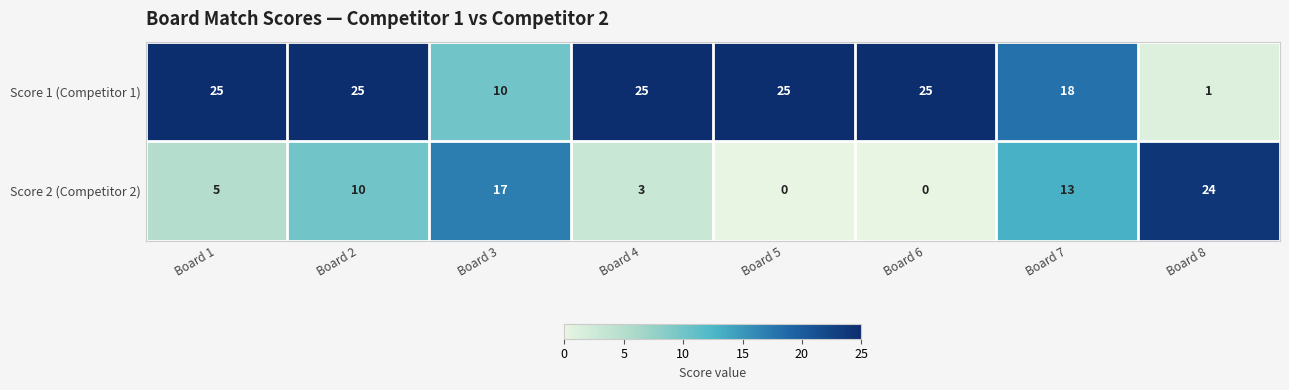

Rank the series at Board 7 from highest to lowest value.

Score 1 (Competitor 1), Score 2 (Competitor 2)